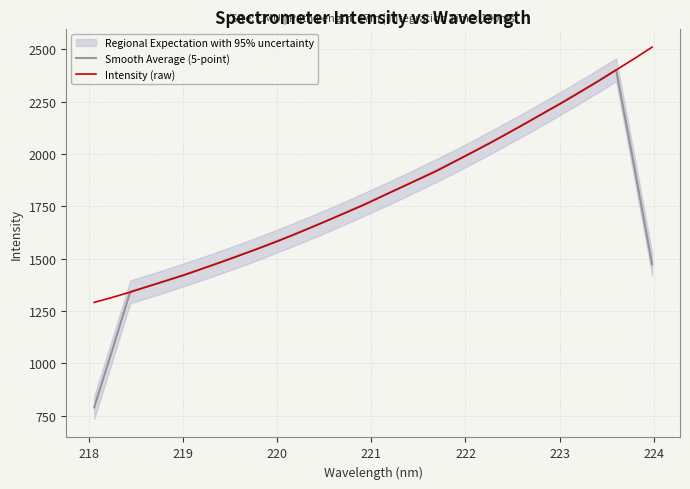

Reading left to right, what are all the values shown in this chart?

Smooth Average (5-point): 789.3	1062.9	1341.9	1368.0	1395.4	1423.8	1452.9	1482.9	1514.0	1545.9	1579.0	1613.1	1648.3	1684.5	1721.9	1760.3	1799.2	1838.7	1879.7	1921.6	1964.4	2008.7	2054.8	2101.6	2149.2	2197.8	2247.3	2298.0	2349.6	2402.6	1943.3	1473.7
Intensity (raw): 1291.2	1315.1	1340.3	1368.0	1394.9	1421.8	1452.1	1482.2	1513.5	1544.9	1577.4	1611.6	1647.5	1684.1	1721.0	1758.1	1799.0	1839.3	1878.7	1918.4	1963.4	2008.2	2053.3	2100.5	2148.6	2197.6	2245.9	2296.6	2348.0	2401.9	2455.5	2511.1